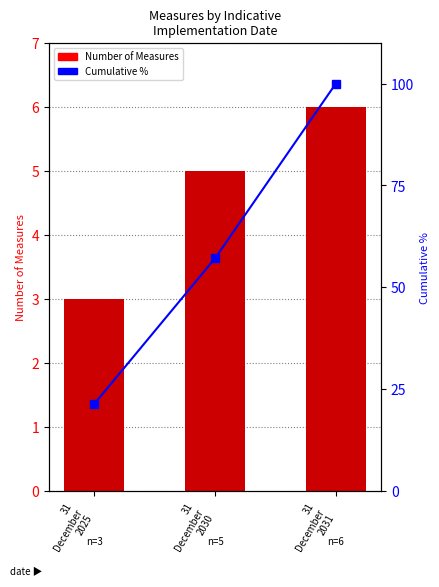

What is the label of the 1st bar from the right?

31
December
2031